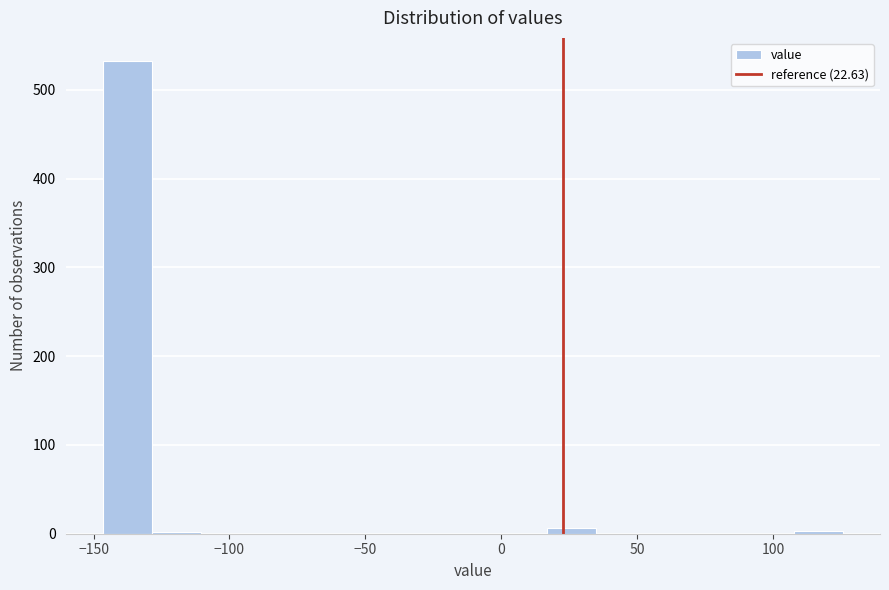

Around what value on the x-axis is the tallest bar? Give the approximate position of its centre, as read against the axis.

-140